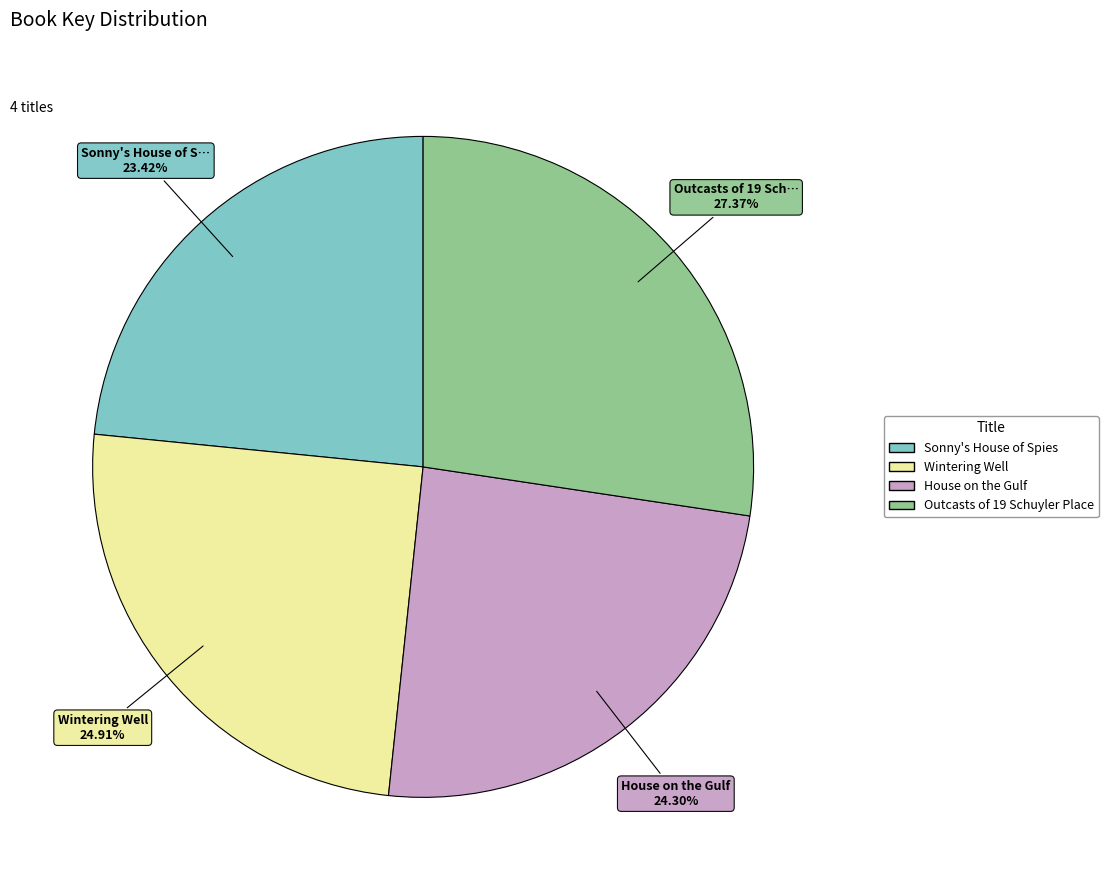

To the nearest percent, what is the difference between the largest and smallest slice percentages?

4%